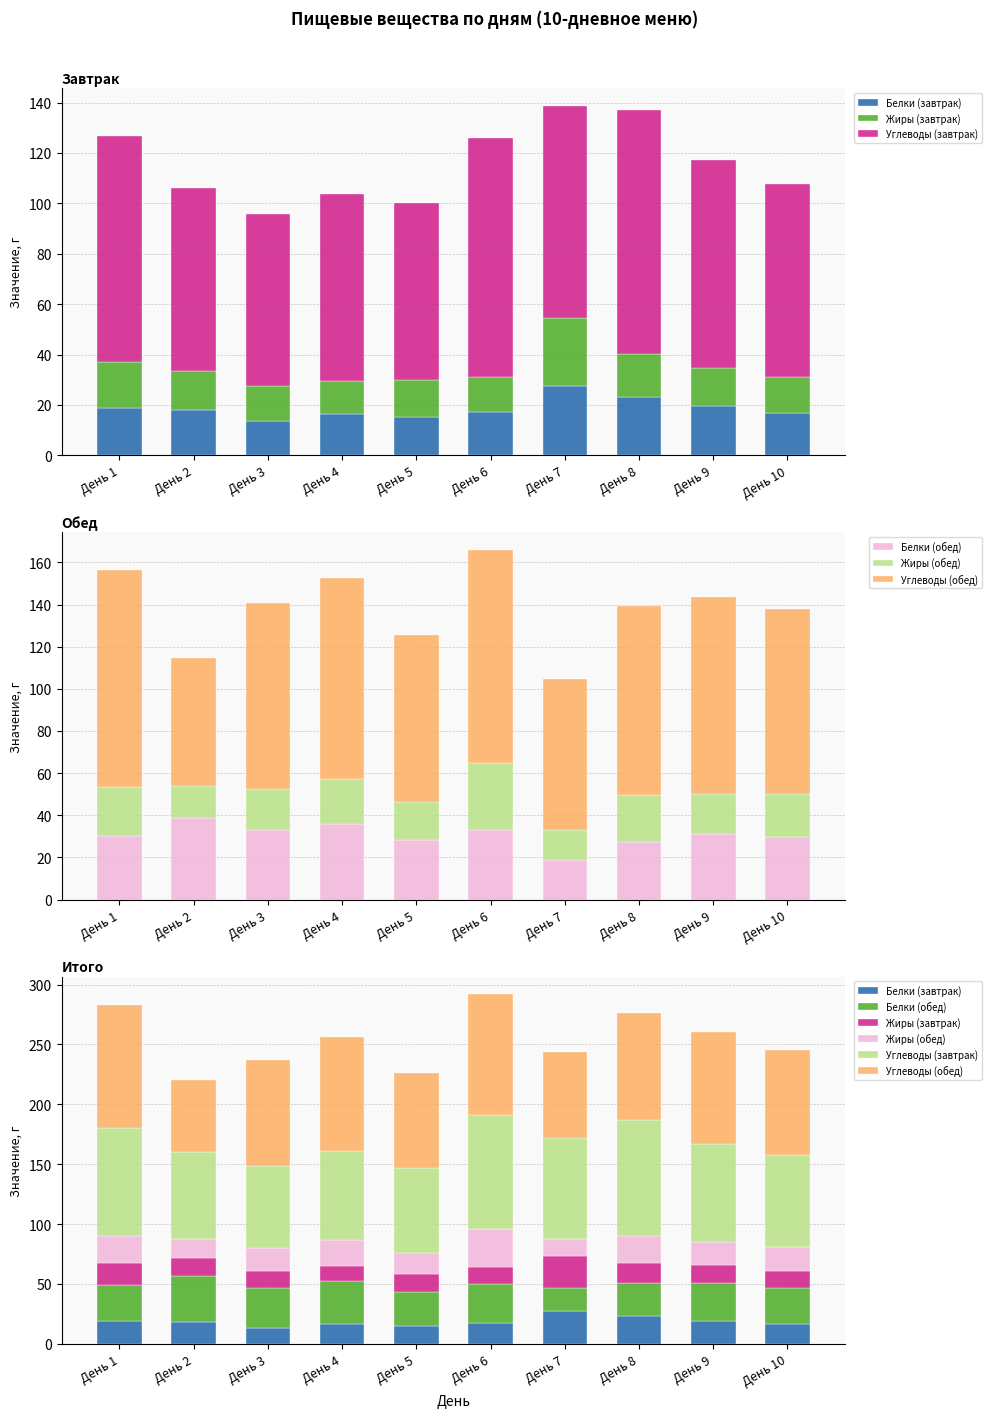

Is the value of Жиры (завтрак) at День 1 greater than the value of Белки (обед) at День 8?

No